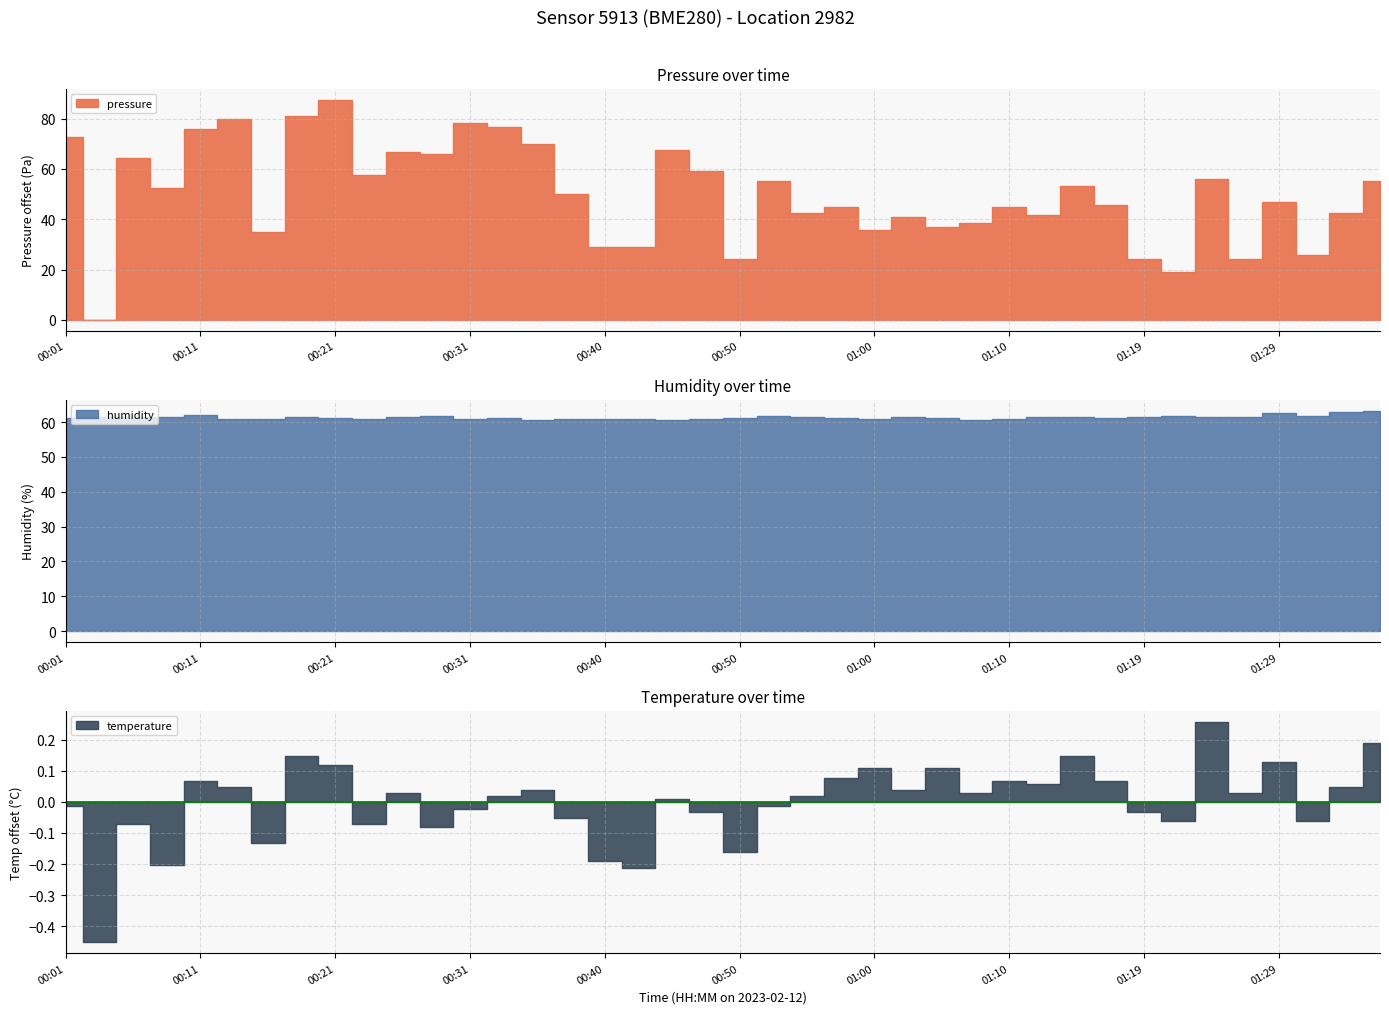

Rank the series at 00:21 from highest to lowest value.

pressure, humidity, temperature